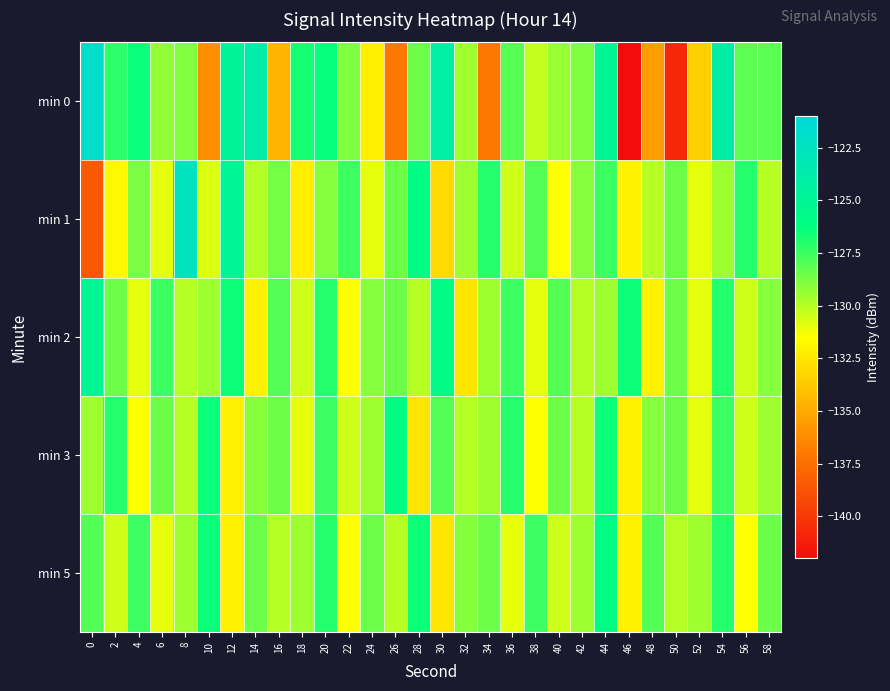

Which series has the widest spread of values?

min 0